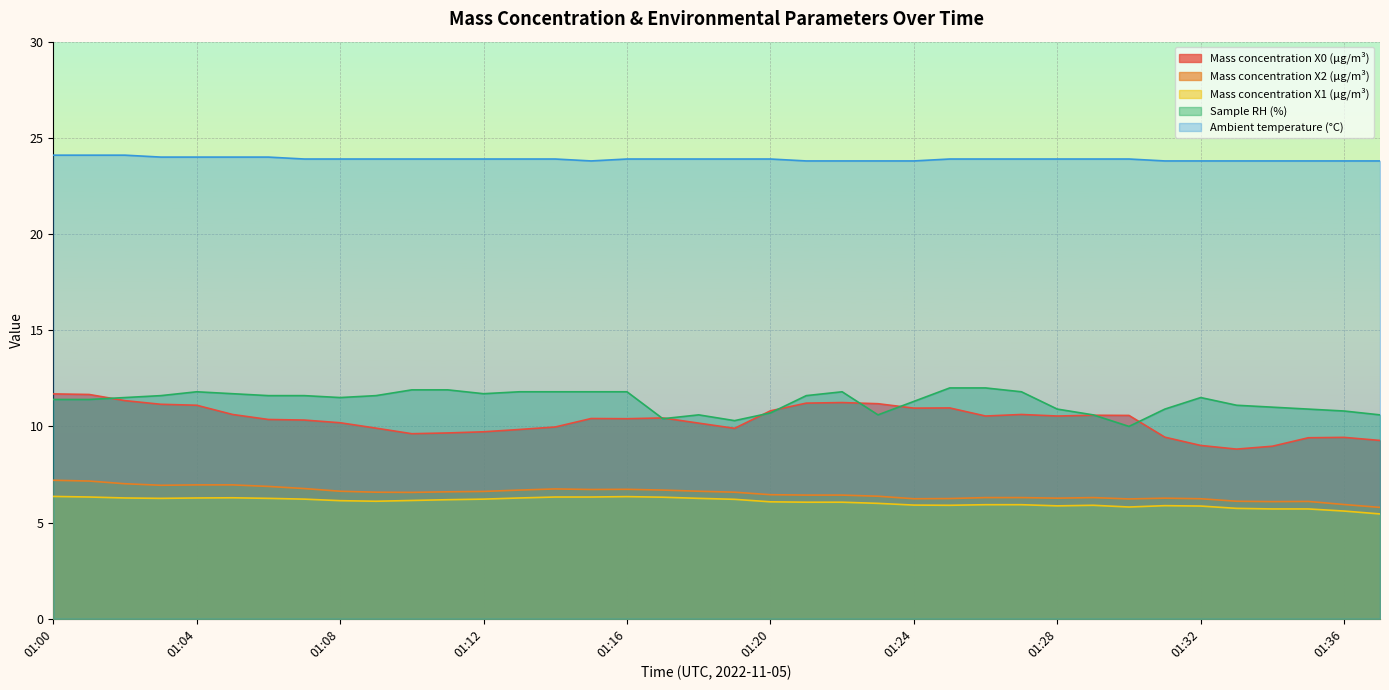

Reading right to left, transcribe all the data shown in this chart.

Mass concentration X0 (μg/m³): 01:37=9.3	01:36=9.4	01:35=9.4	01:34=9.0	01:33=8.8	01:32=9.0	01:31=9.4	01:30=10.6	01:29=10.6	01:28=10.5	01:27=10.6	01:26=10.5	01:25=11.0	01:24=10.9	01:23=11.2	01:22=11.2	01:21=11.2	01:20=10.8	01:19=9.9	01:18=10.2	01:17=10.4	01:16=10.4	01:15=10.4	01:14=10.0	01:13=9.8	01:12=9.7	01:11=9.7	01:10=9.6	01:09=9.9	01:08=10.2	01:07=10.3	01:06=10.4	01:05=10.6	01:04=11.1	01:03=11.2	01:02=11.3	01:01=11.7	01:00=11.7
Mass concentration X2 (μg/m³): 01:37=5.8	01:36=5.9	01:35=6.1	01:34=6.1	01:33=6.1	01:32=6.2	01:31=6.3	01:30=6.2	01:29=6.3	01:28=6.3	01:27=6.3	01:26=6.3	01:25=6.2	01:24=6.2	01:23=6.4	01:22=6.4	01:21=6.4	01:20=6.5	01:19=6.6	01:18=6.6	01:17=6.7	01:16=6.7	01:15=6.7	01:14=6.8	01:13=6.7	01:12=6.6	01:11=6.6	01:10=6.6	01:09=6.6	01:08=6.6	01:07=6.8	01:06=6.9	01:05=7.0	01:04=7.0	01:03=6.9	01:02=7.0	01:01=7.2	01:00=7.2
Mass concentration X1 (μg/m³): 01:37=5.5	01:36=5.6	01:35=5.7	01:34=5.7	01:33=5.7	01:32=5.9	01:31=5.9	01:30=5.8	01:29=5.9	01:28=5.9	01:27=5.9	01:26=5.9	01:25=5.9	01:24=5.9	01:23=6.0	01:22=6.1	01:21=6.1	01:20=6.1	01:19=6.2	01:18=6.3	01:17=6.3	01:16=6.3	01:15=6.3	01:14=6.3	01:13=6.3	01:12=6.2	01:11=6.2	01:10=6.2	01:09=6.1	01:08=6.1	01:07=6.2	01:06=6.3	01:05=6.3	01:04=6.3	01:03=6.3	01:02=6.3	01:01=6.3	01:00=6.4
Sample RH (%): 01:37=10.6	01:36=10.8	01:35=10.9	01:34=11.0	01:33=11.1	01:32=11.5	01:31=10.9	01:30=10.0	01:29=10.6	01:28=10.9	01:27=11.8	01:26=12.0	01:25=12.0	01:24=11.3	01:23=10.6	01:22=11.8	01:21=11.6	01:20=10.7	01:19=10.3	01:18=10.6	01:17=10.4	01:16=11.8	01:15=11.8	01:14=11.8	01:13=11.8	01:12=11.7	01:11=11.9	01:10=11.9	01:09=11.6	01:08=11.5	01:07=11.6	01:06=11.6	01:05=11.7	01:04=11.8	01:03=11.6	01:02=11.5	01:01=11.4	01:00=11.4
Ambient temperature (°C): 01:37=23.8	01:36=23.8	01:35=23.8	01:34=23.8	01:33=23.8	01:32=23.8	01:31=23.8	01:30=23.9	01:29=23.9	01:28=23.9	01:27=23.9	01:26=23.9	01:25=23.9	01:24=23.8	01:23=23.8	01:22=23.8	01:21=23.8	01:20=23.9	01:19=23.9	01:18=23.9	01:17=23.9	01:16=23.9	01:15=23.8	01:14=23.9	01:13=23.9	01:12=23.9	01:11=23.9	01:10=23.9	01:09=23.9	01:08=23.9	01:07=23.9	01:06=24.0	01:05=24.0	01:04=24.0	01:03=24.0	01:02=24.1	01:01=24.1	01:00=24.1